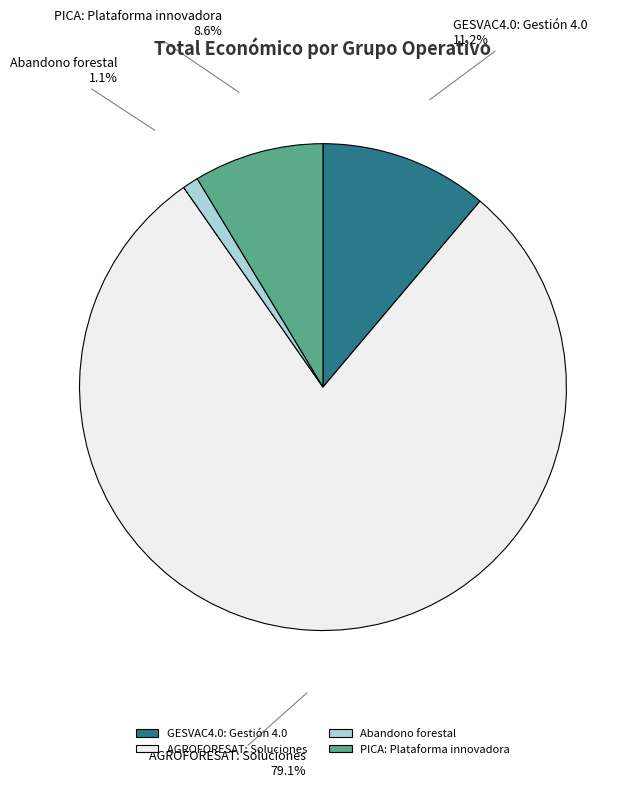

What is the largest slice in the pie chart?

AGROFORESAT: Soluciones